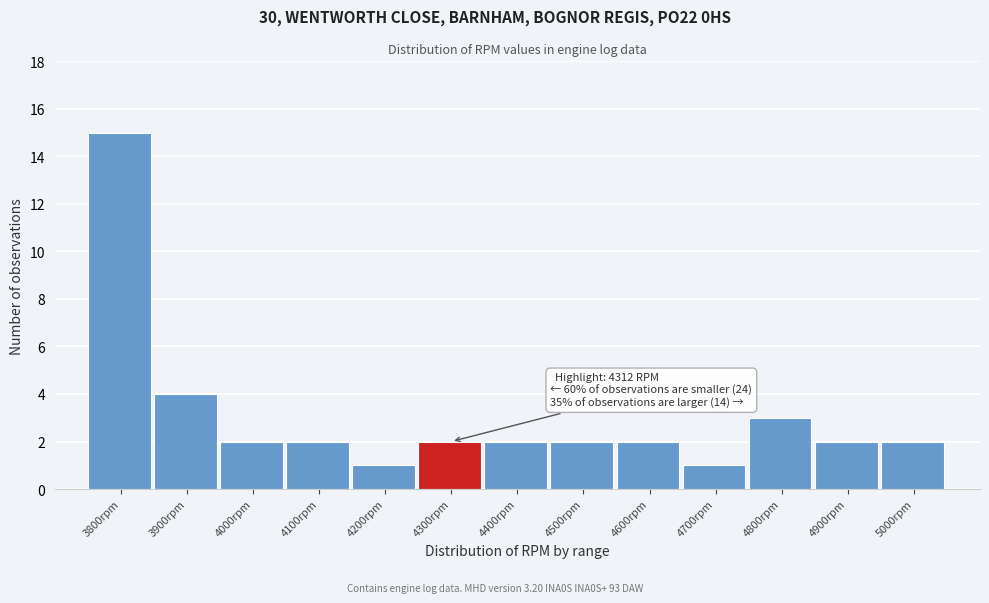

Reading left to right, extract all data points from this chart.

15	4	2	2	1	2	2	2	2	1	3	2	2